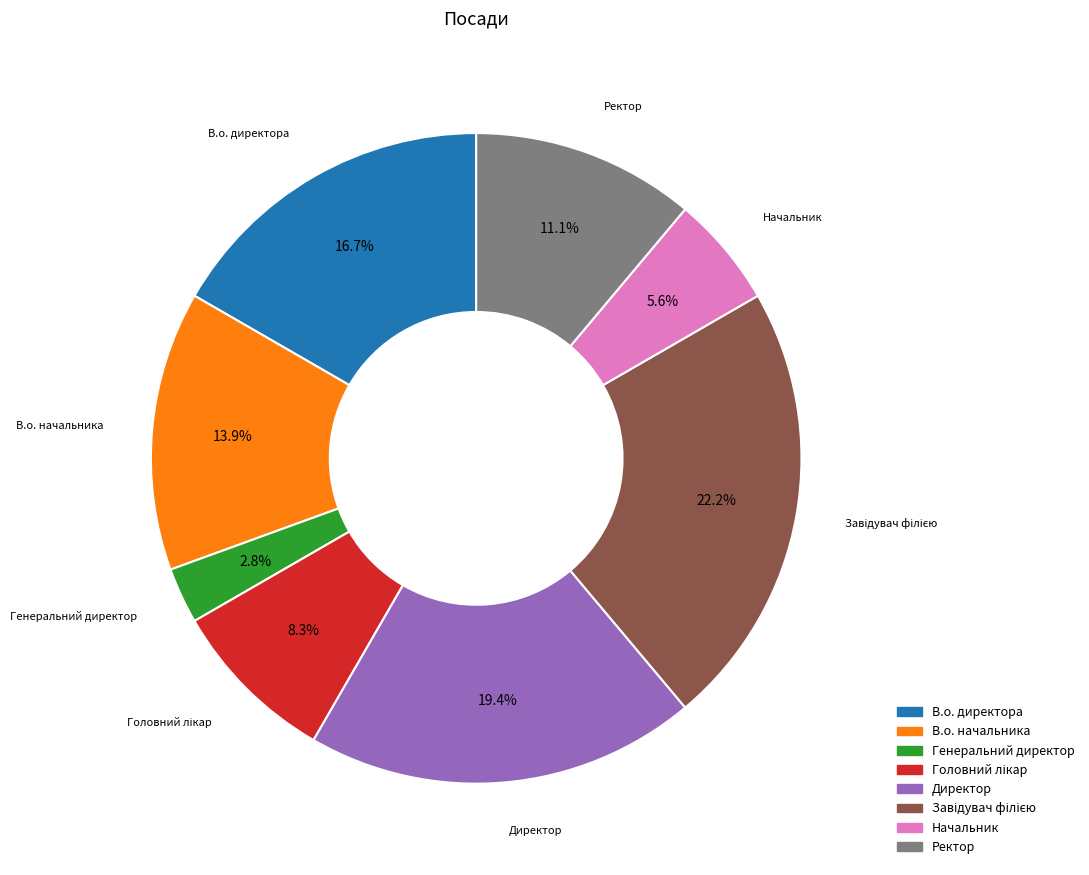

Which category has the smallest portion of the pie?

Генеральний директор